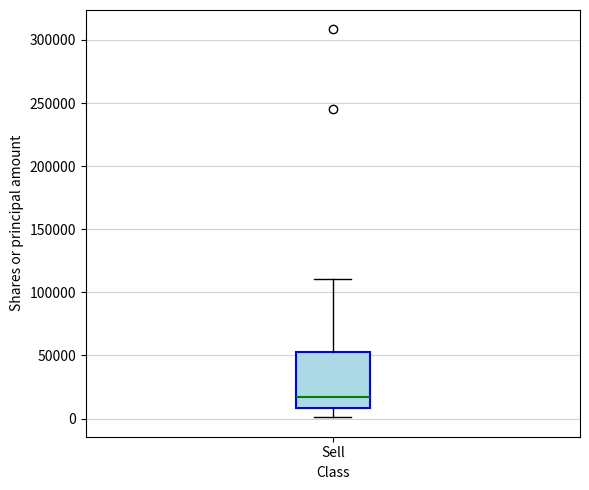

Where does the lower whisker of the box for Sell end on the y-axis? The values are not printed on the chart, so give them approximately, as read against the axis.

0